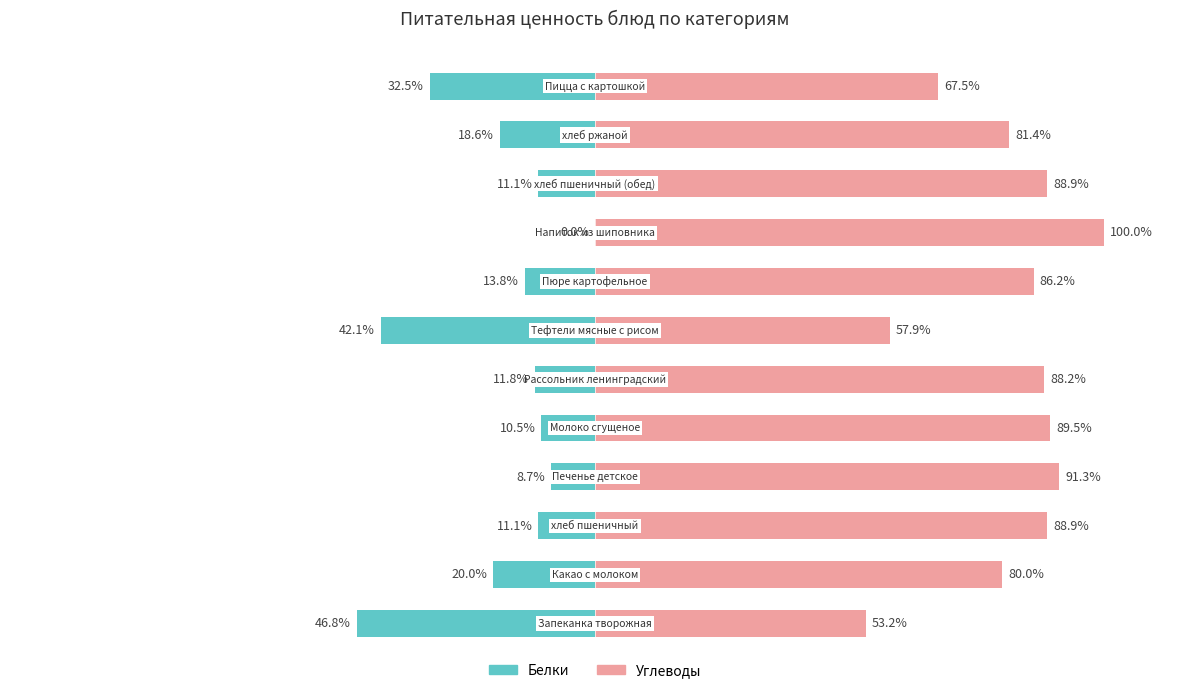

Which series has the largest total across all categories?

Углеводы (% от Белки+Углеводы)